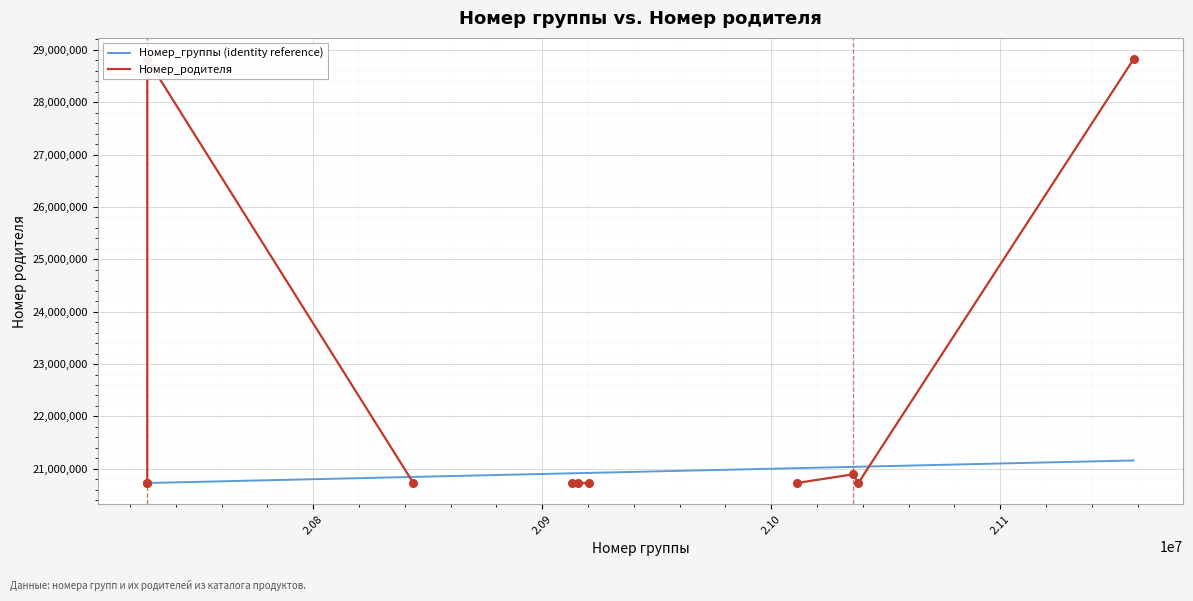

What is the maximum value for Номер_группы (identity reference)?

21158284